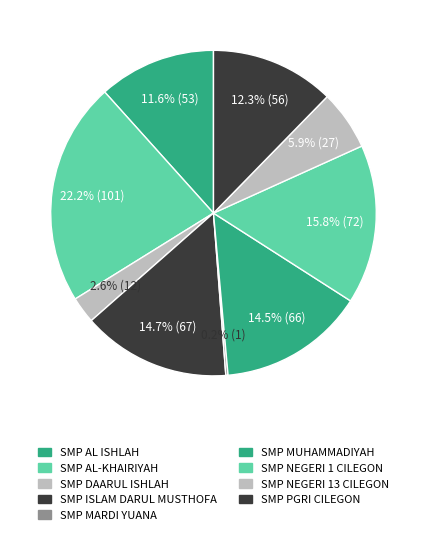

True or false: SMP MARDI YUANA accounts for 1% of the total.

False